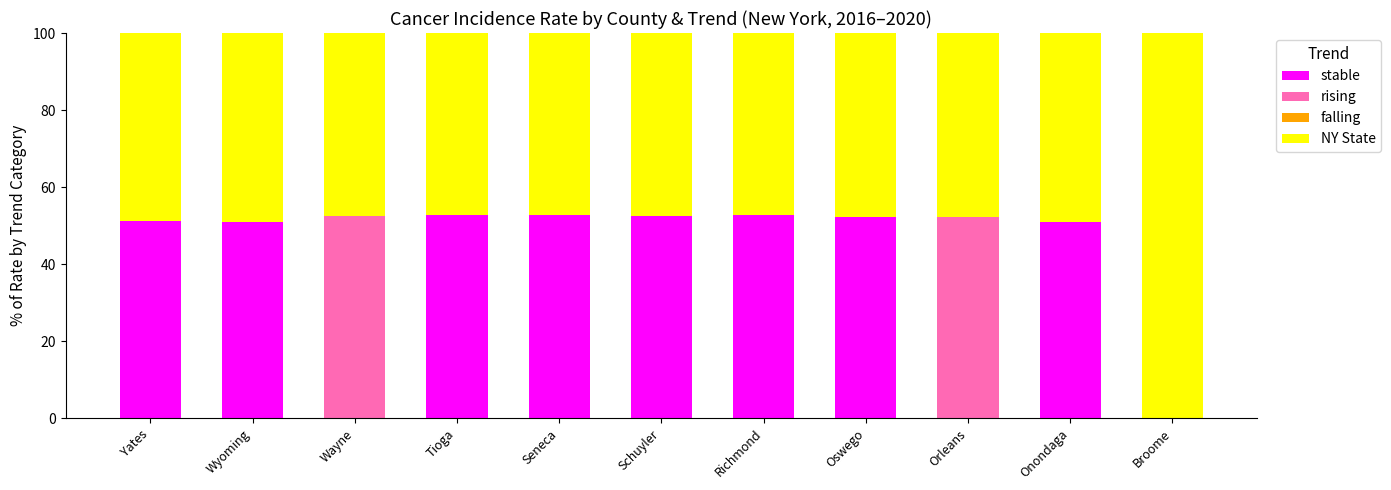

What is the highest value of the stable series?

52.7